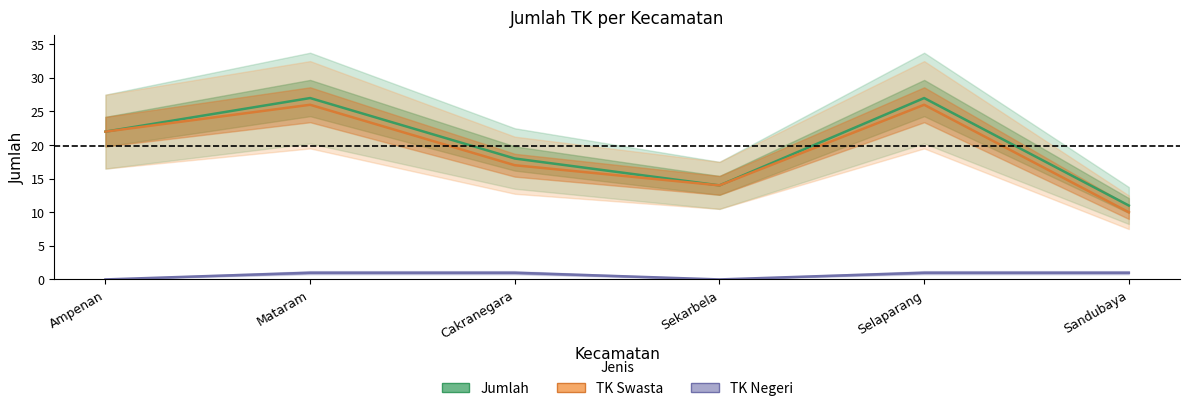

What is the difference between the maximum and second lowest values in the TK Negeri series?

1